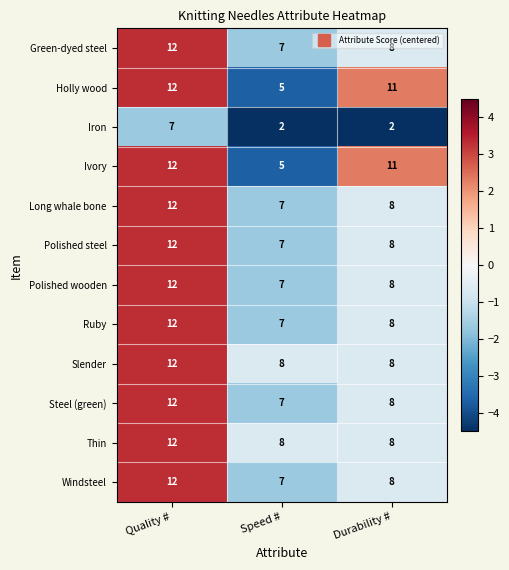

Is the value of Polished wooden at Speed # greater than the value of Ivory at Speed #?

Yes